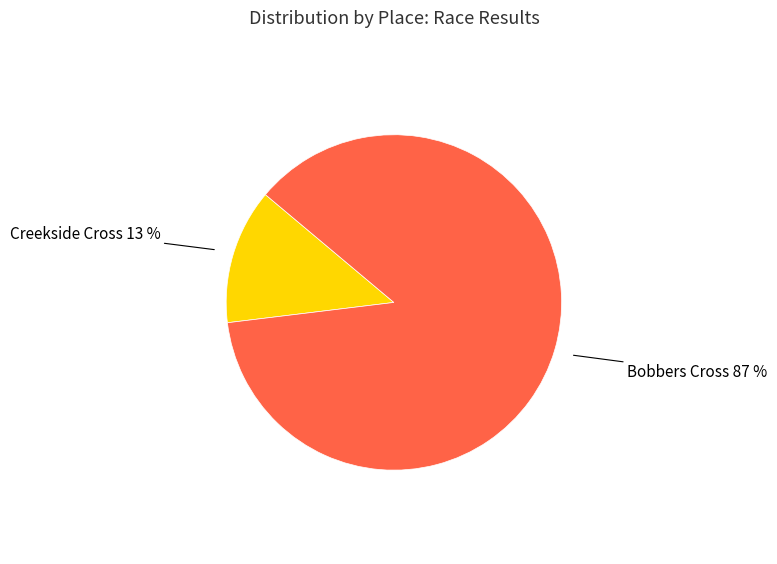

How many slices are in this pie chart?

2